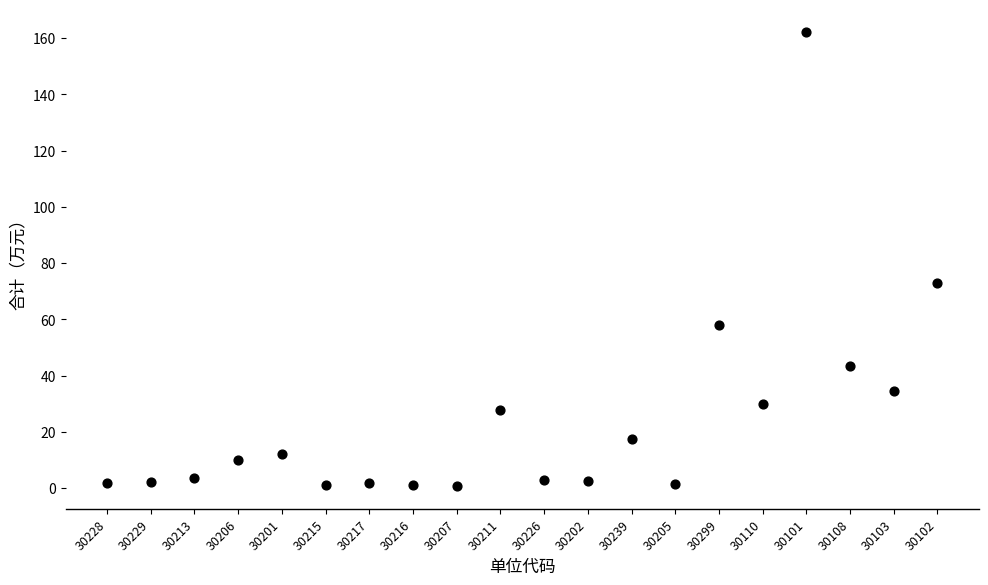

What Y value in the scatter plot is closest to 81?

73.1